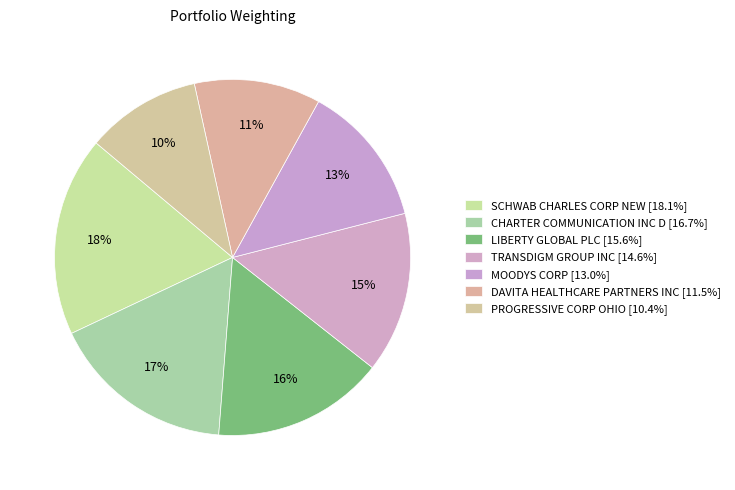

How many segments does this pie chart have?

7